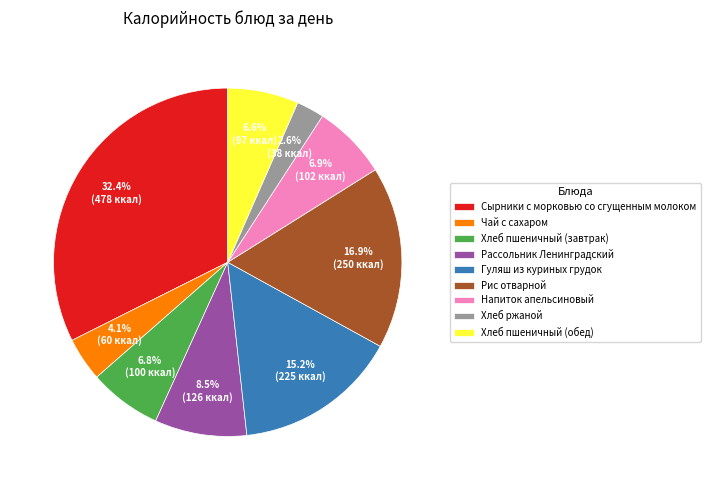

Does Напиток апельсиновый account for over 50% of the chart?

No